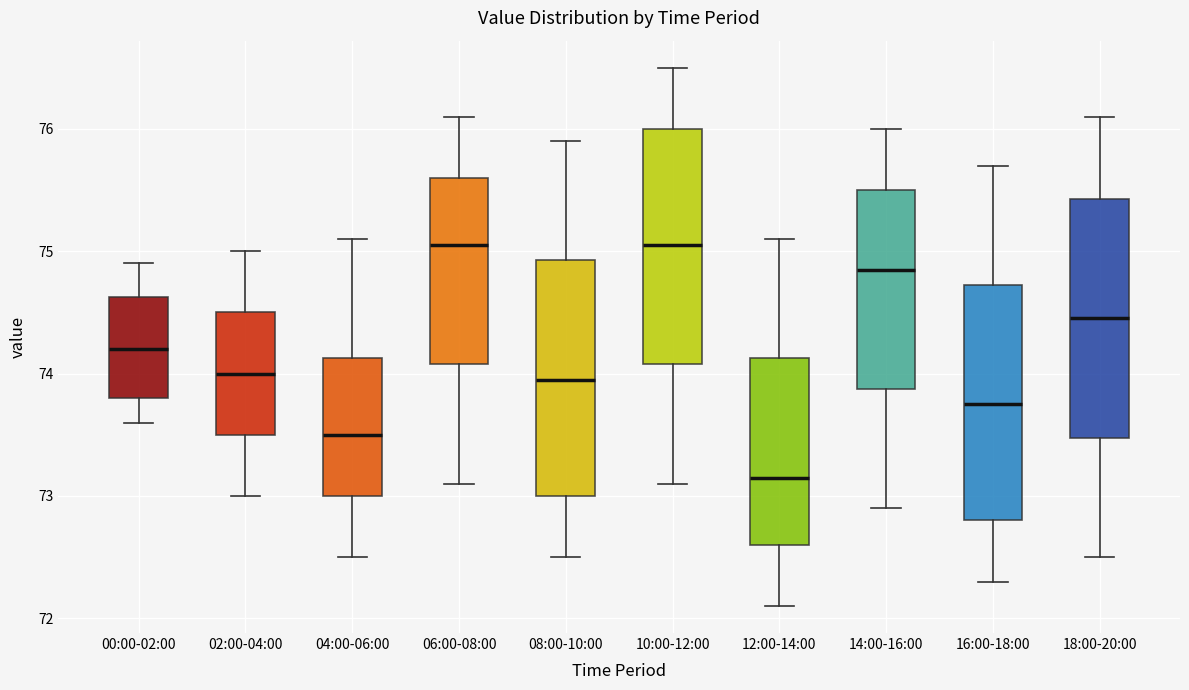

Reading left to right, transcribe this box plot: for each box, give where its median line is, the range the box spans, and where its two whiskers end, as read against the y-axis. The values are not printed on the chart, so give them approximately, as read against the axis.

00:00-02:00: median 74.2, box 73.8 to 74.6, whiskers 73.6 to 74.9
02:00-04:00: median 74.0, box 73.5 to 74.5, whiskers 73.0 to 75.0
04:00-06:00: median 73.5, box 73.0 to 74.1, whiskers 72.5 to 75.1
06:00-08:00: median 75.1, box 74.1 to 75.6, whiskers 73.1 to 76.1
08:00-10:00: median 74.0, box 73.0 to 74.9, whiskers 72.5 to 75.9
10:00-12:00: median 75.1, box 74.1 to 76.0, whiskers 73.1 to 76.5
12:00-14:00: median 73.2, box 72.6 to 74.1, whiskers 72.1 to 75.1
14:00-16:00: median 74.9, box 73.9 to 75.5, whiskers 72.9 to 76.0
16:00-18:00: median 73.8, box 72.8 to 74.7, whiskers 72.3 to 75.7
18:00-20:00: median 74.5, box 73.5 to 75.4, whiskers 72.5 to 76.1